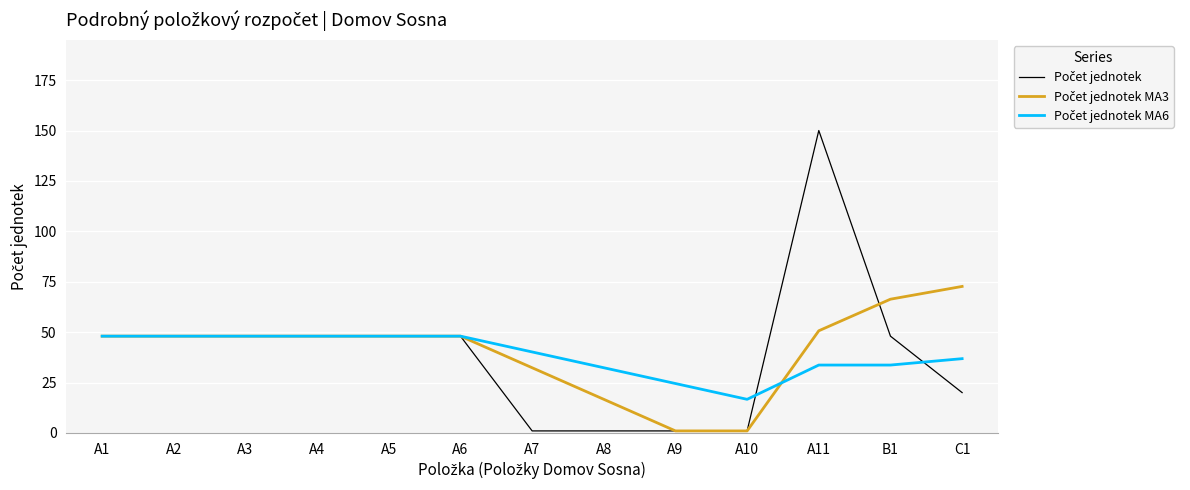

What is the difference between the highest and lowest values at C1?

52.7